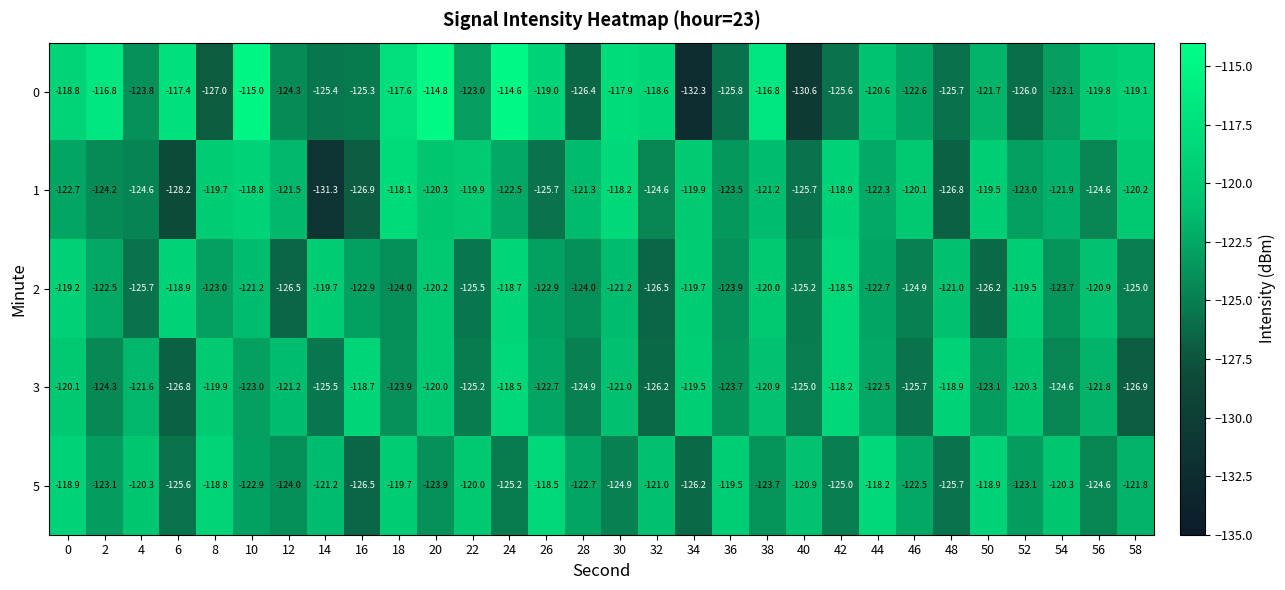

How many data points in 5 are above -122?

14